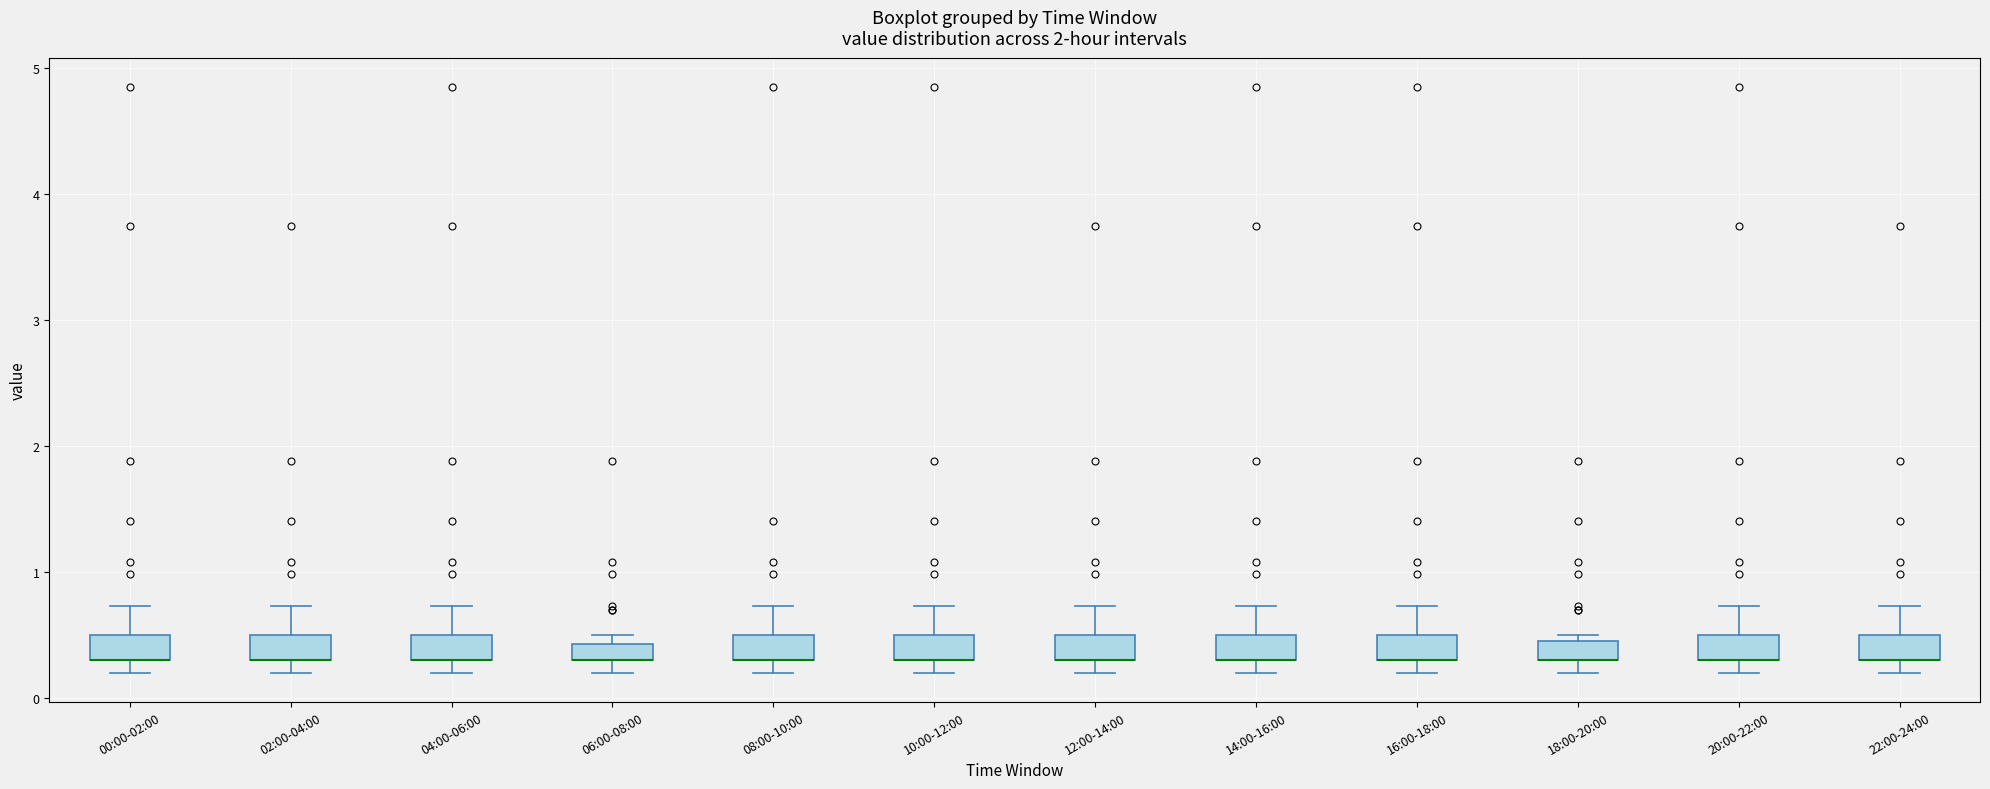

Where is the upper edge of the box for 16:00-18:00 on the y-axis? The values are not printed on the chart, so give them approximately, as read against the axis.

0.5